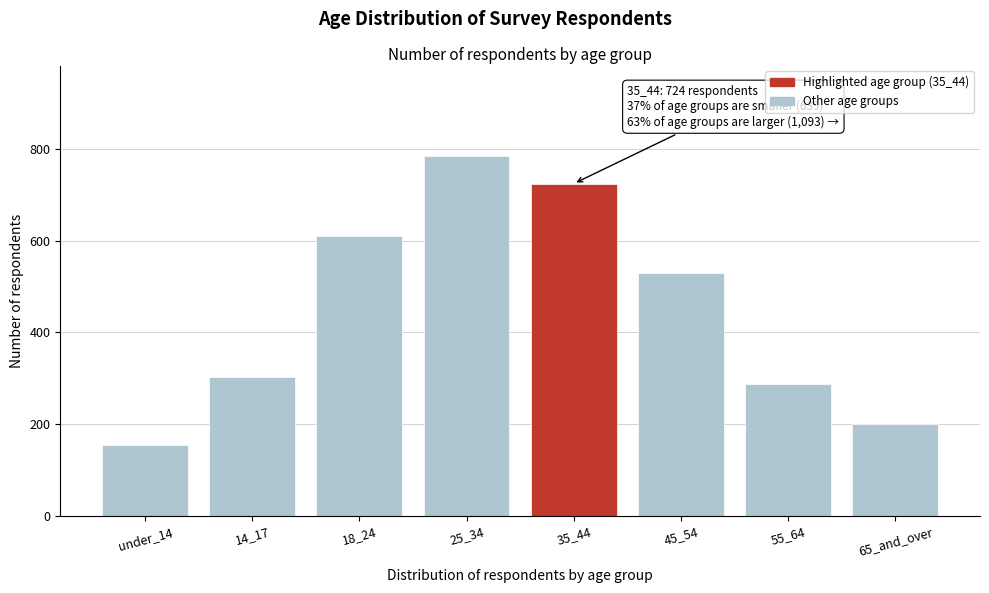

Reading left to right, extract all data points from this chart.

154	302	609	785	724	529	288	200